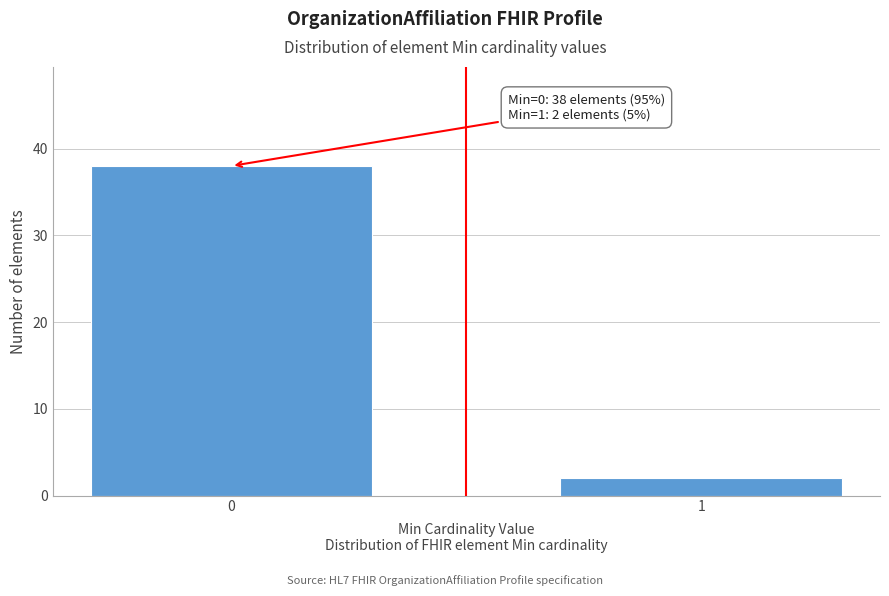

Reading left to right, list all the values displayed in this chart.

38	2